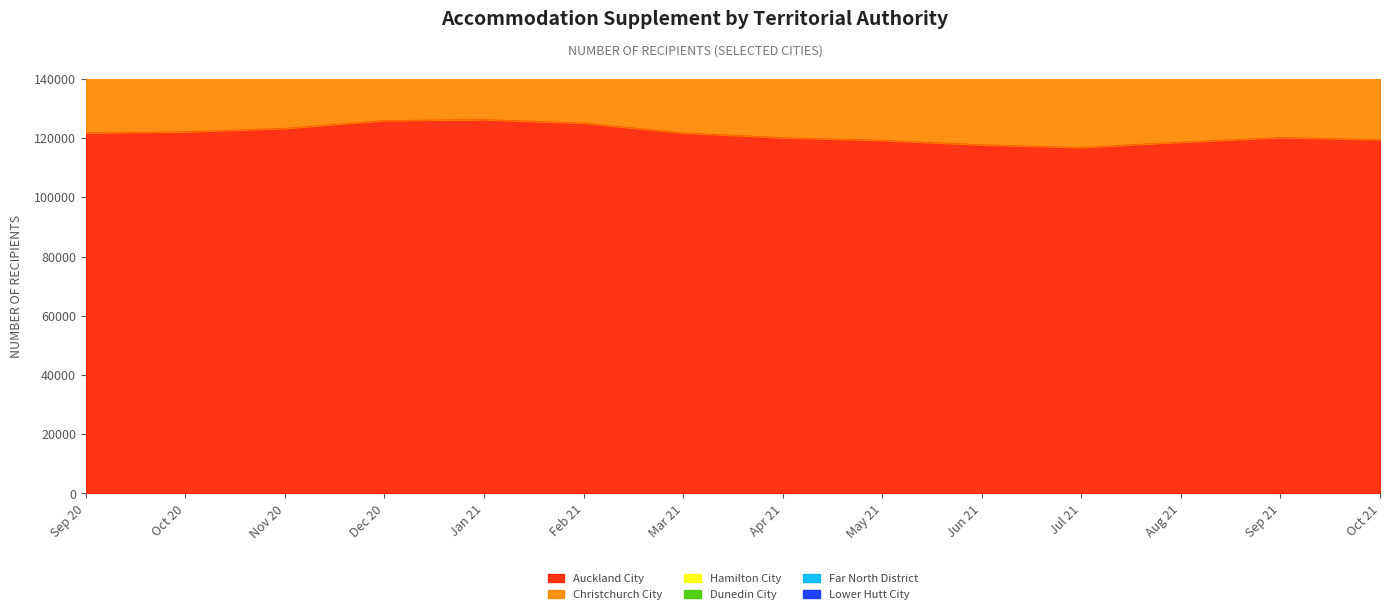

The value of Christchurch City at Jul 21 is 26724. True or false?

True